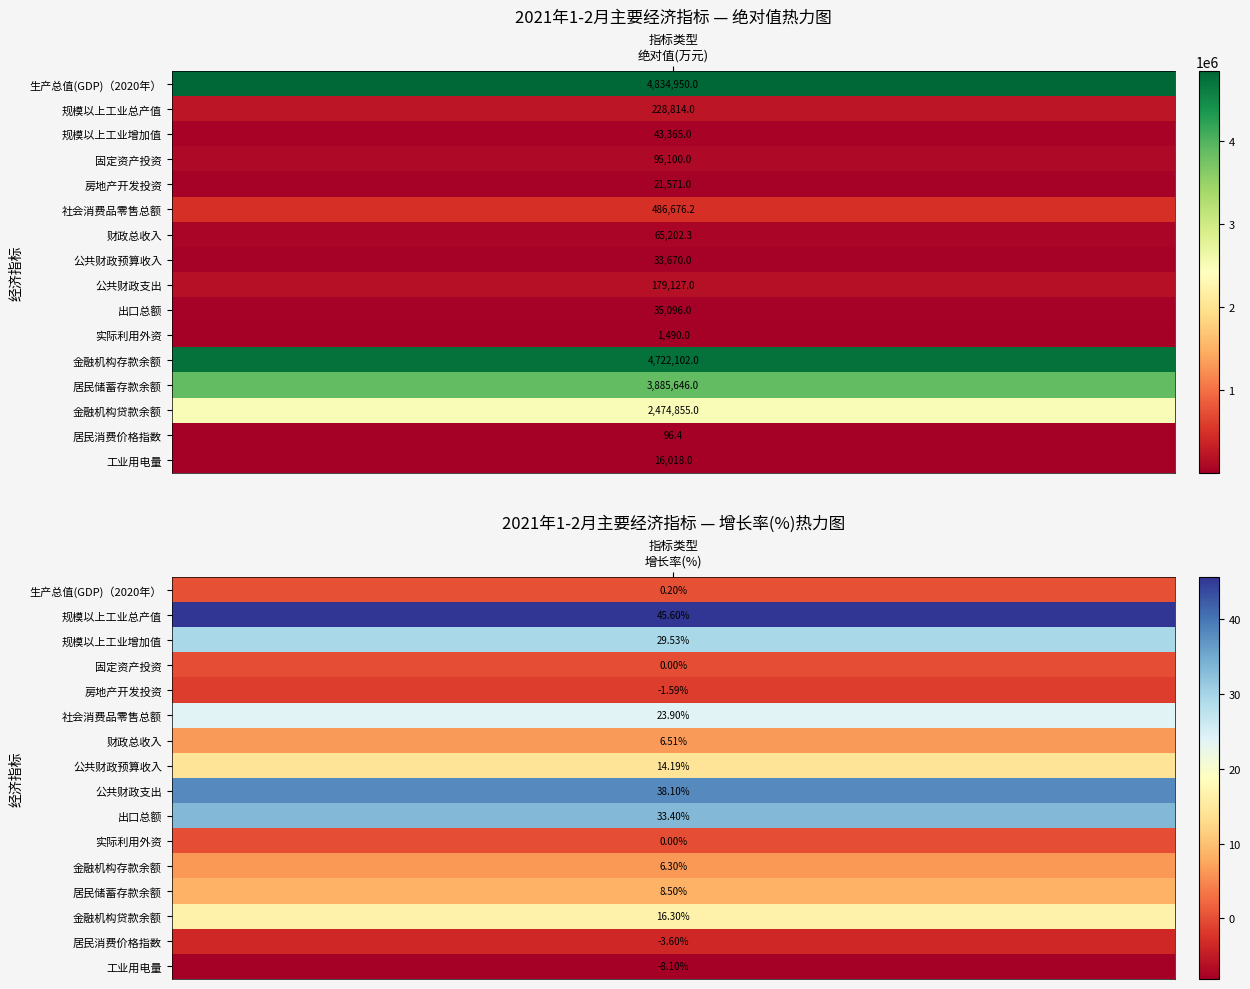

Is it true that 公共财政支出 equals 38.1 at 1?

True